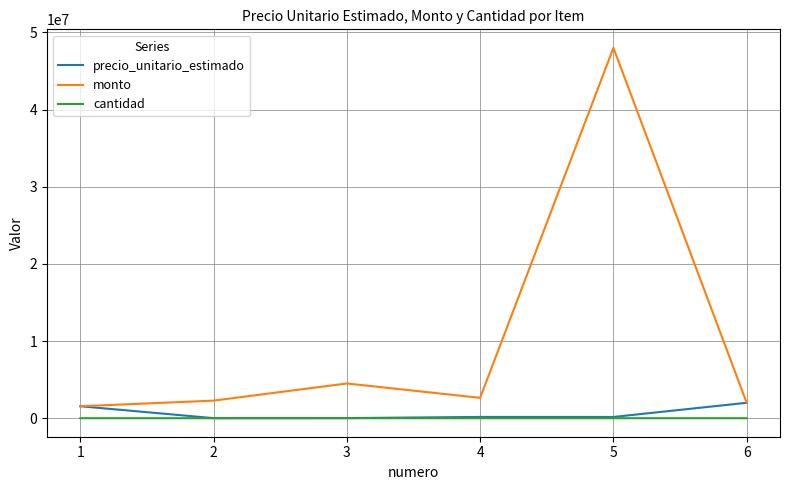

True or false: monto and cantidad cross at least once.

False